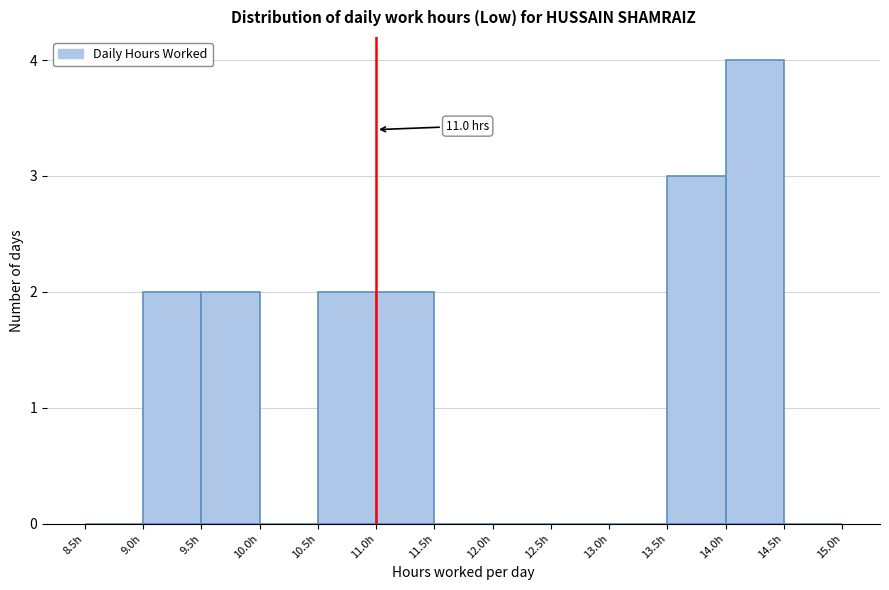

Over which range of the x-axis is the bar tallest?

14.0 to 14.5